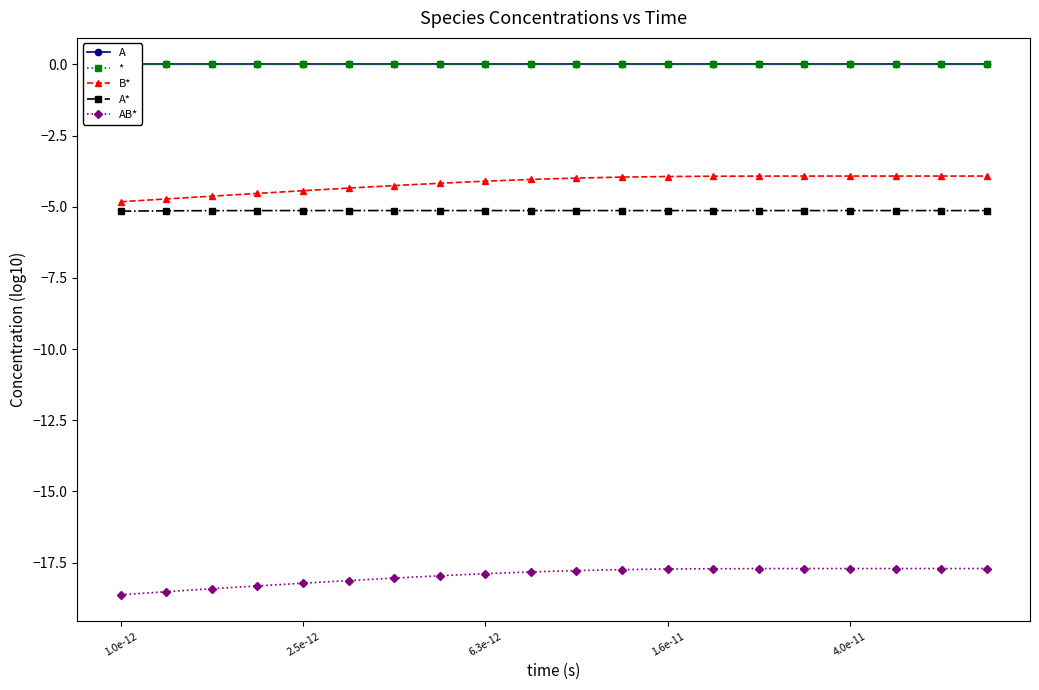

True or false: A* and AB* cross at least once.

False